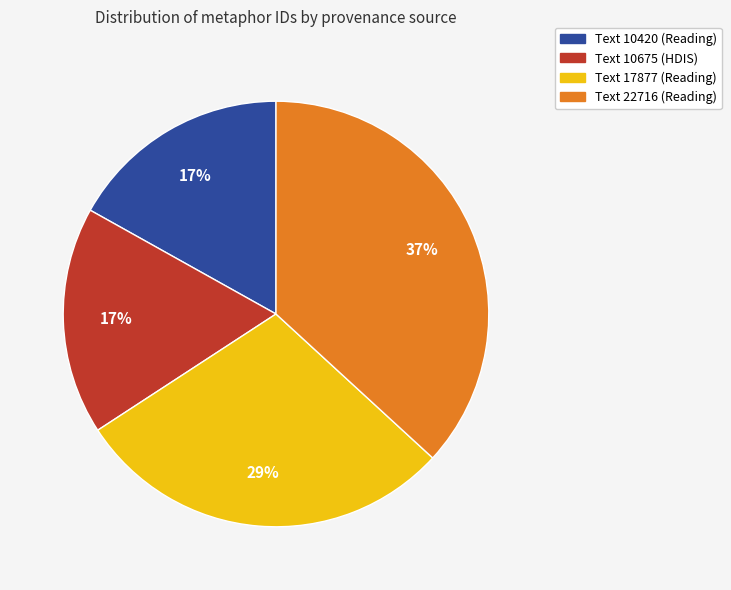

Which has a higher value, Text 17877 (Reading) or Text 10675 (HDIS)?

Text 17877 (Reading)